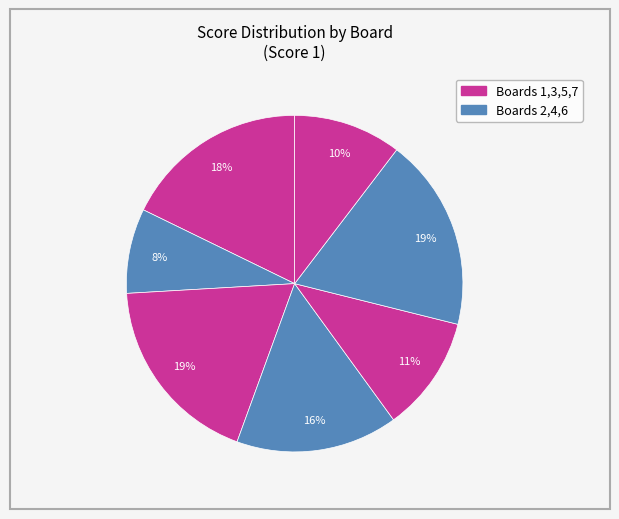

Does any single category account for the majority?

No